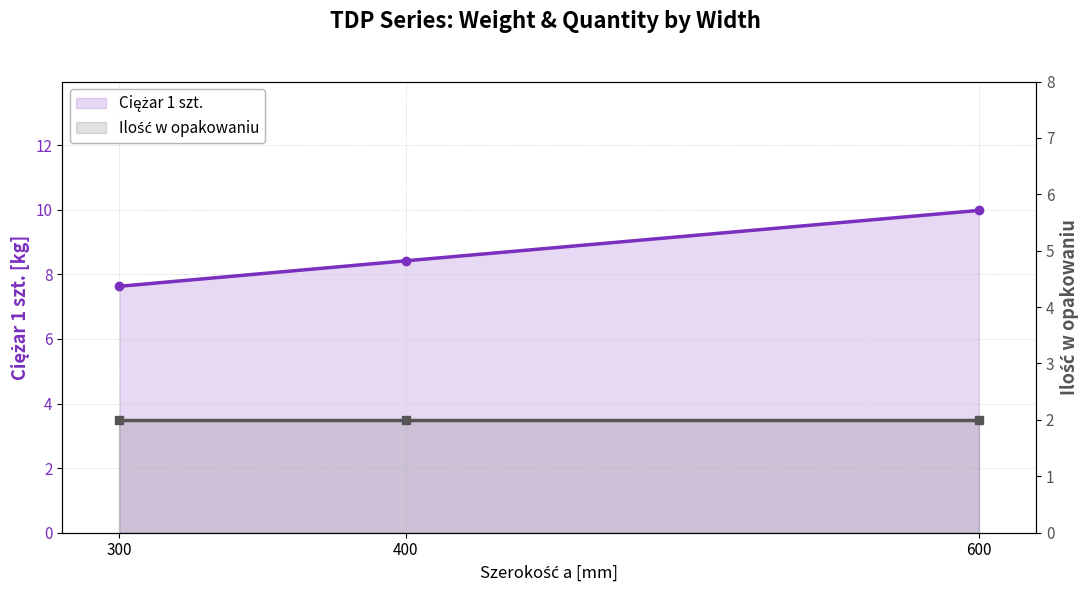

What is the value of the Ciężar 1 szt. point at the 3rd from the left?

10.0